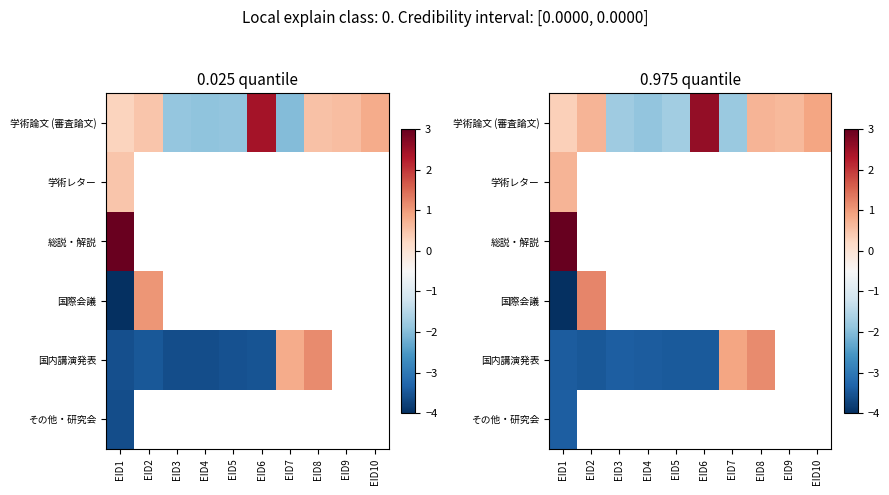

At which label does 国際会議 reach its peak?

EID2